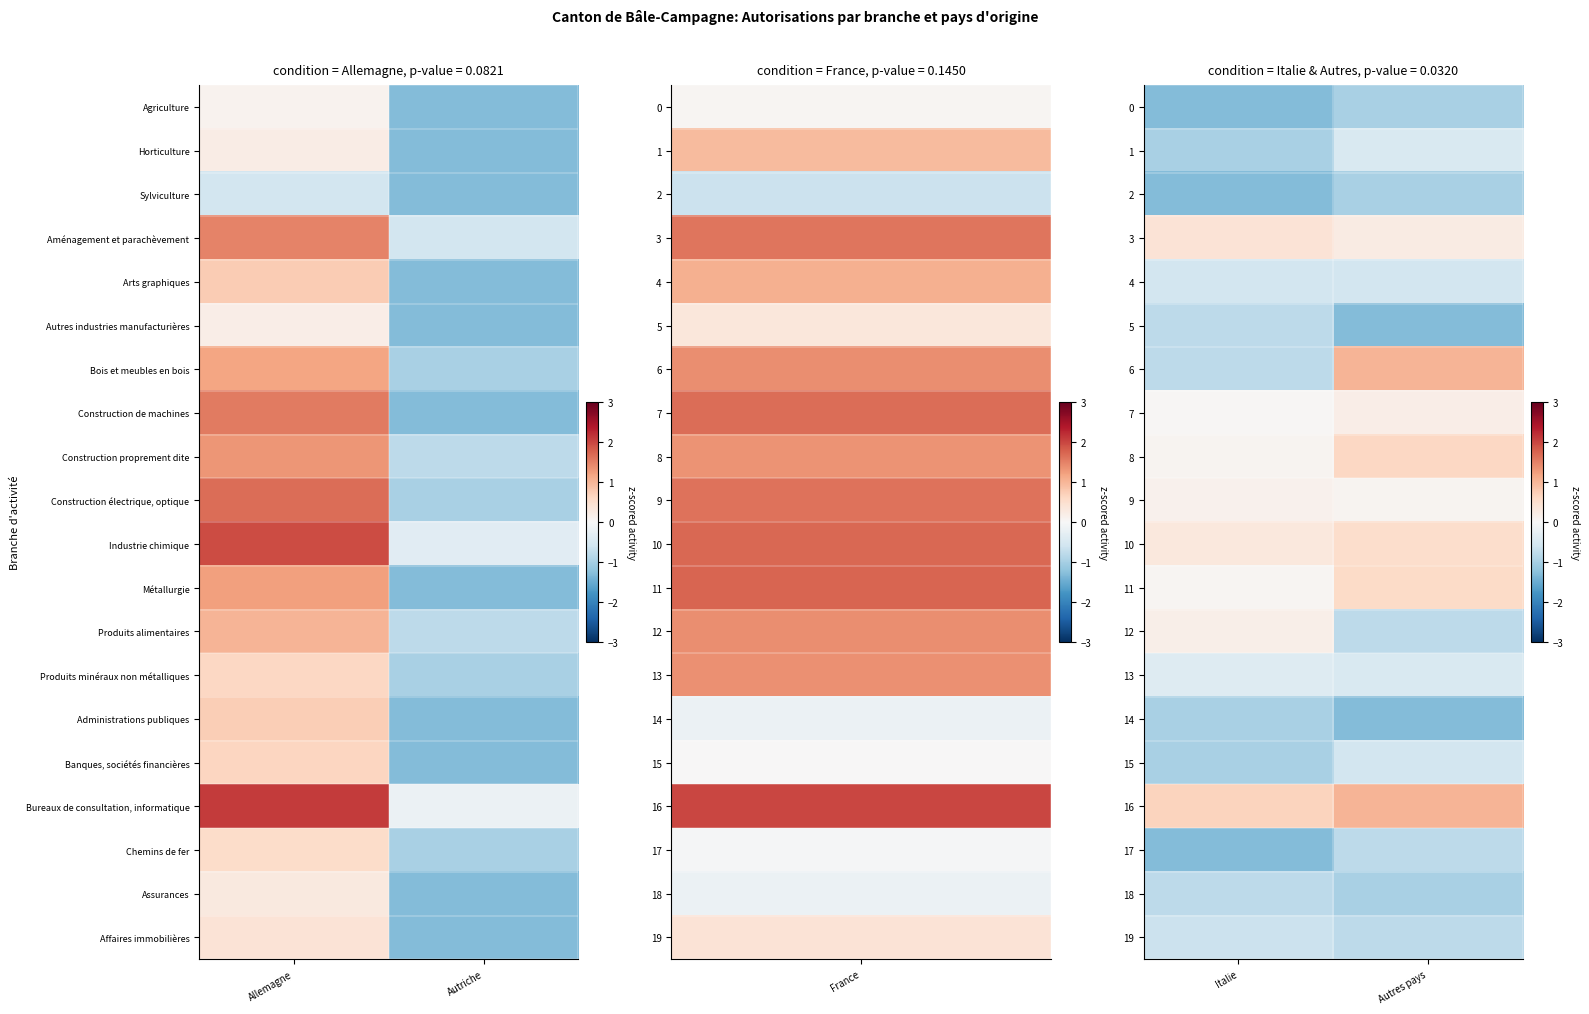

What is the average value of the 0 series?

-1.1